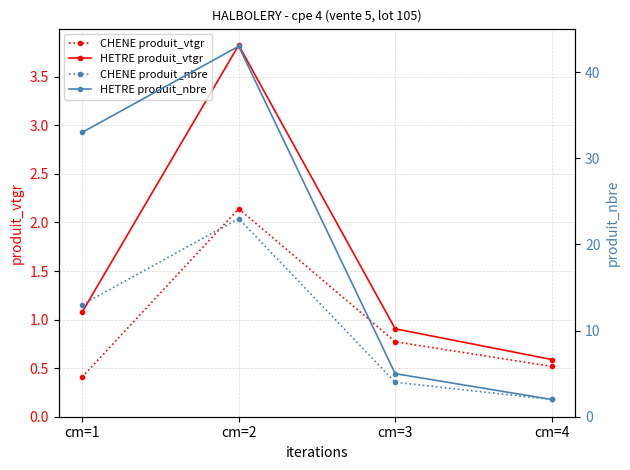

Does the chart have visible grid lines?

Yes